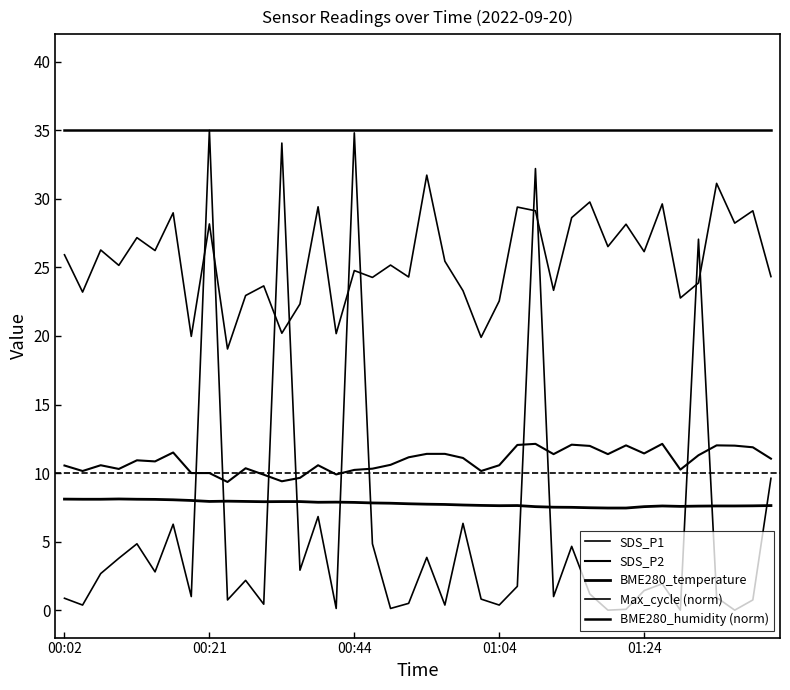

After their last crossing, which series has the higher values: SDS_P1 or Max_cycle (norm)?

SDS_P1